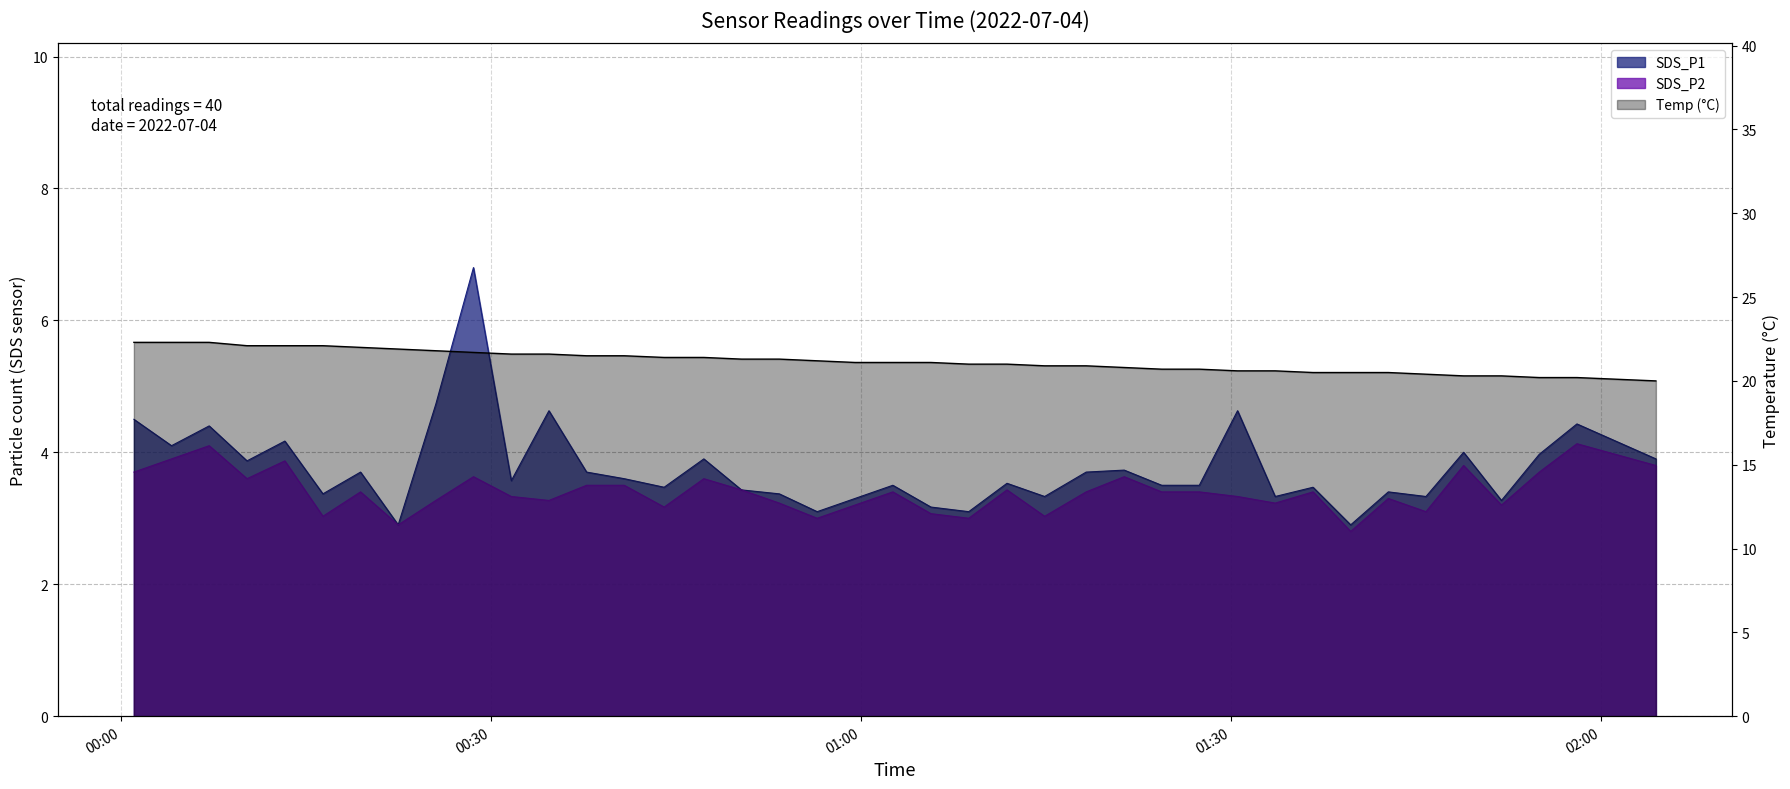

Does the chart display data point markers on the line(s)?

No